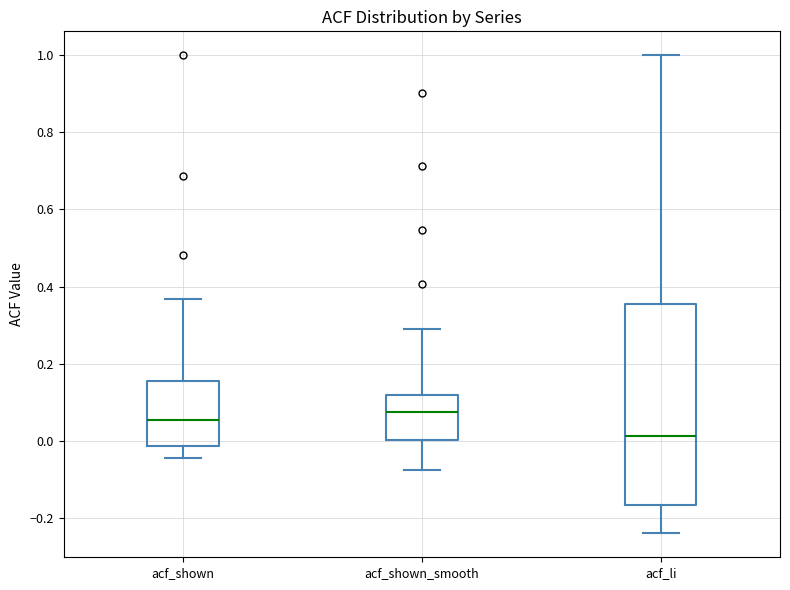

Which box has the lowest median line?

acf_li